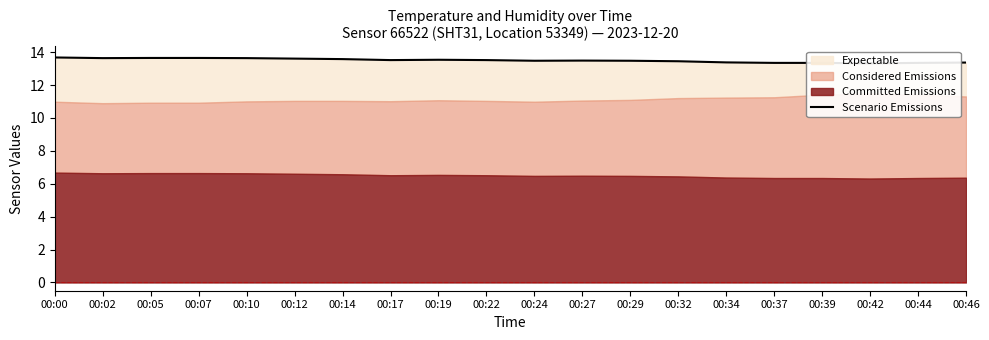

True or false: there are more than 1 points higher than both neighbors.

True